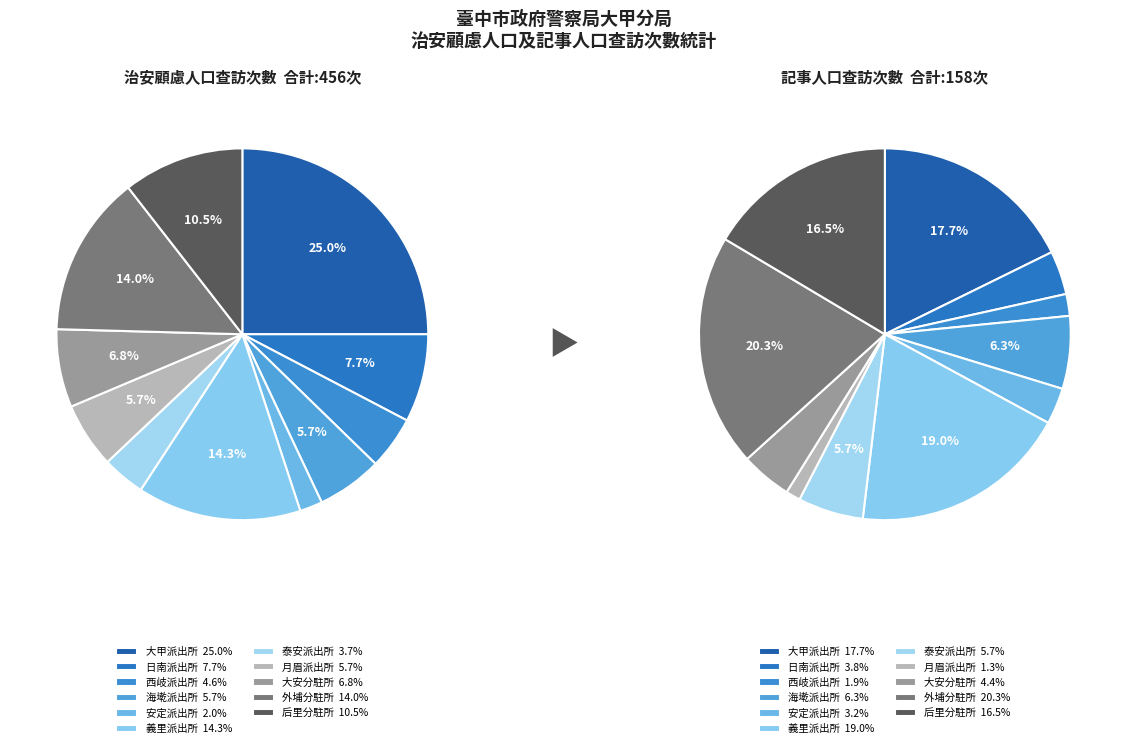

To the nearest percent, what percentage of the pie is 泰安派出所?

4%